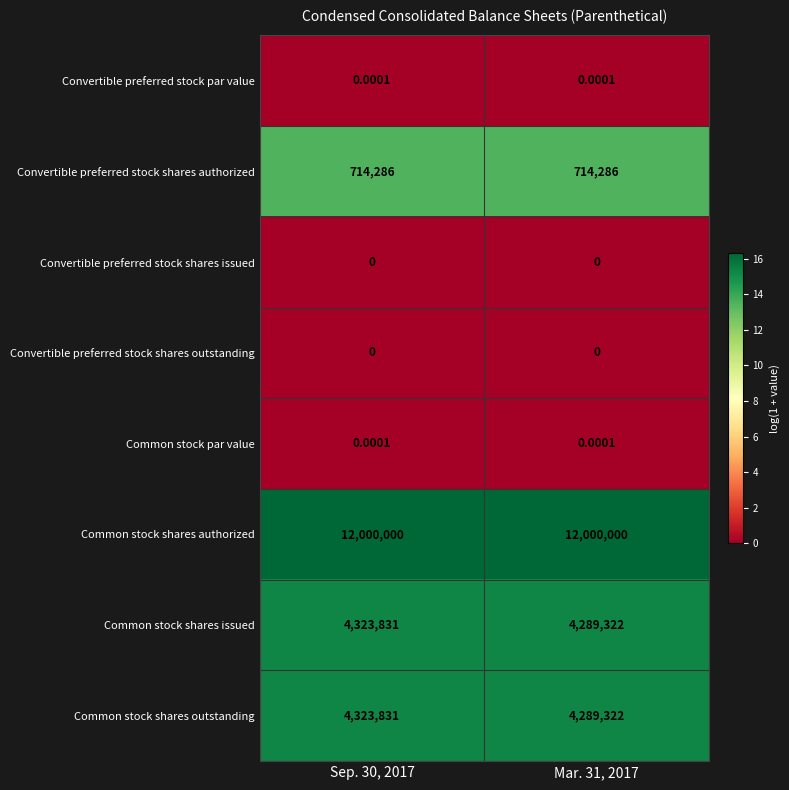

How many categories are shown in the chart?

2